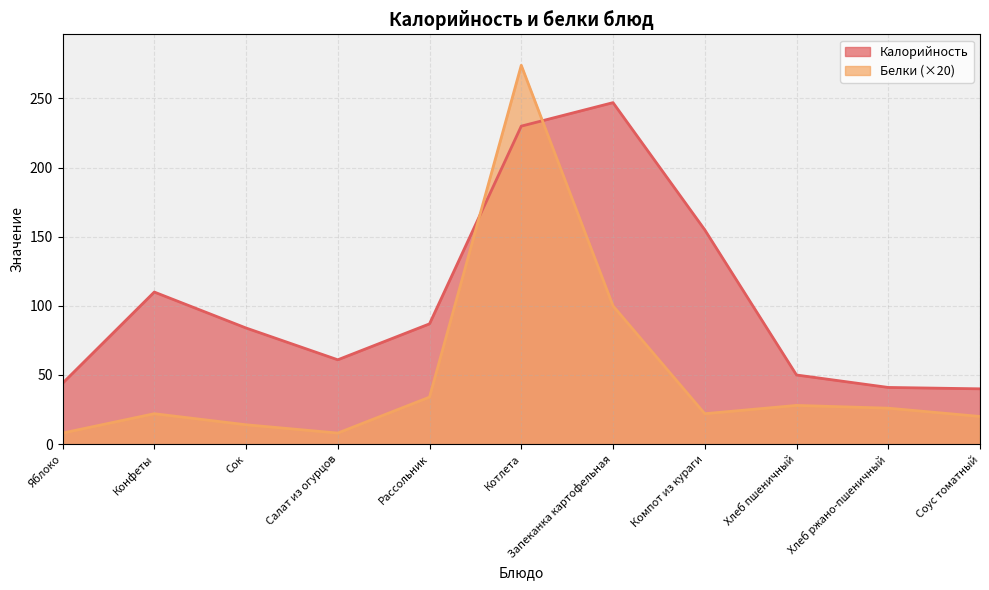

How many lines are shown in the chart?

2